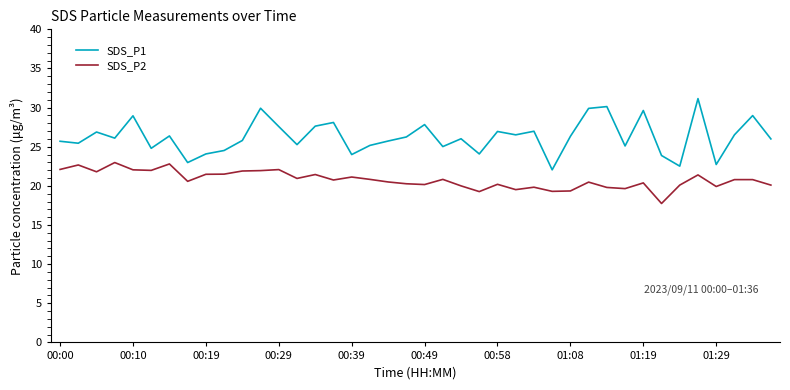

Which series has the widest spread of values?

SDS_P1